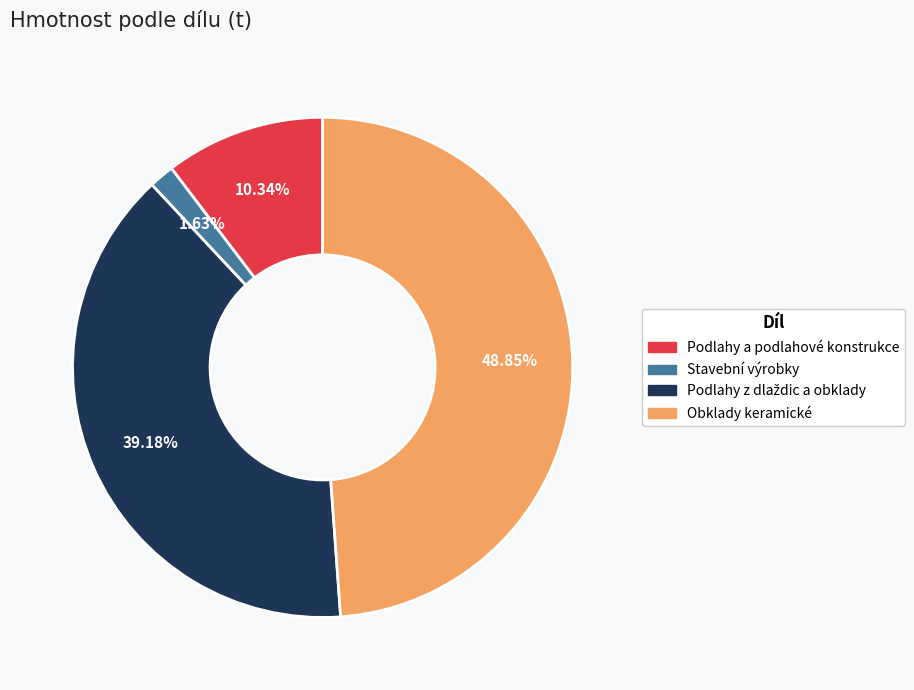

What percentage is the Obklady keramické slice, to the nearest percent?

49%